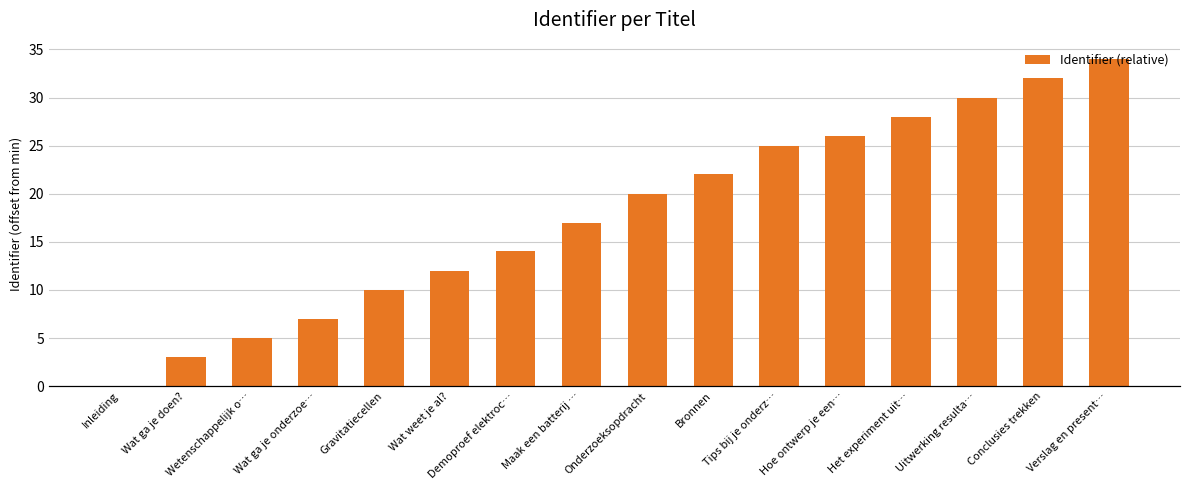

What is the difference between the maximum and minimum values?

34